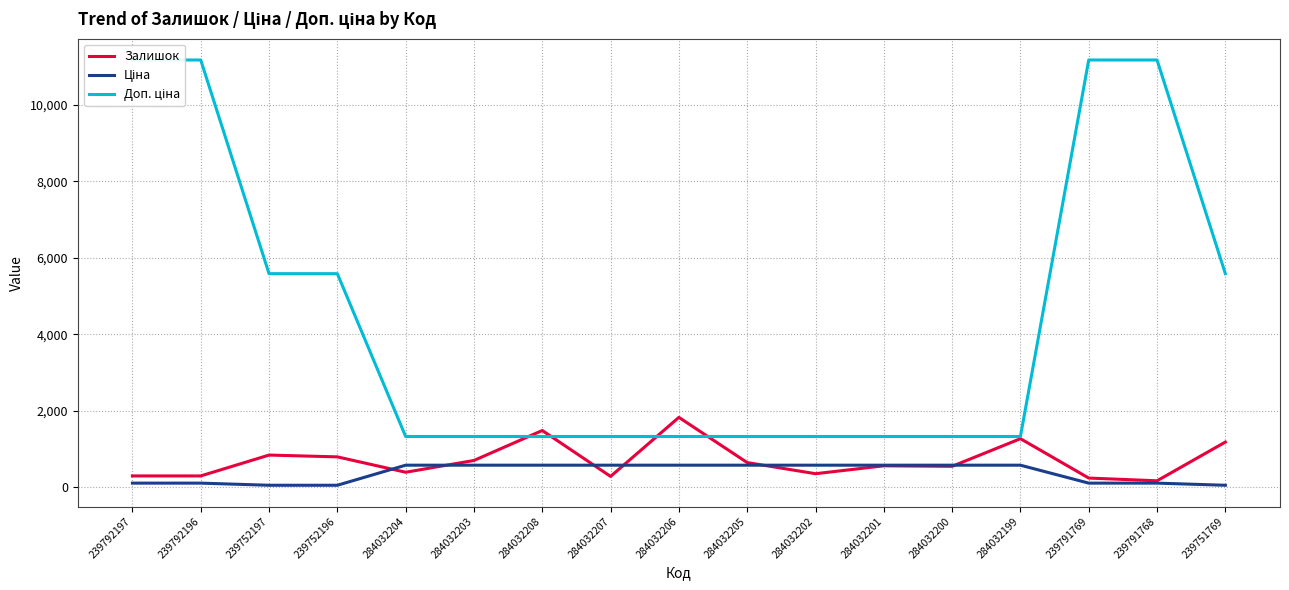

Which category has the lowest value across all series?

239752197